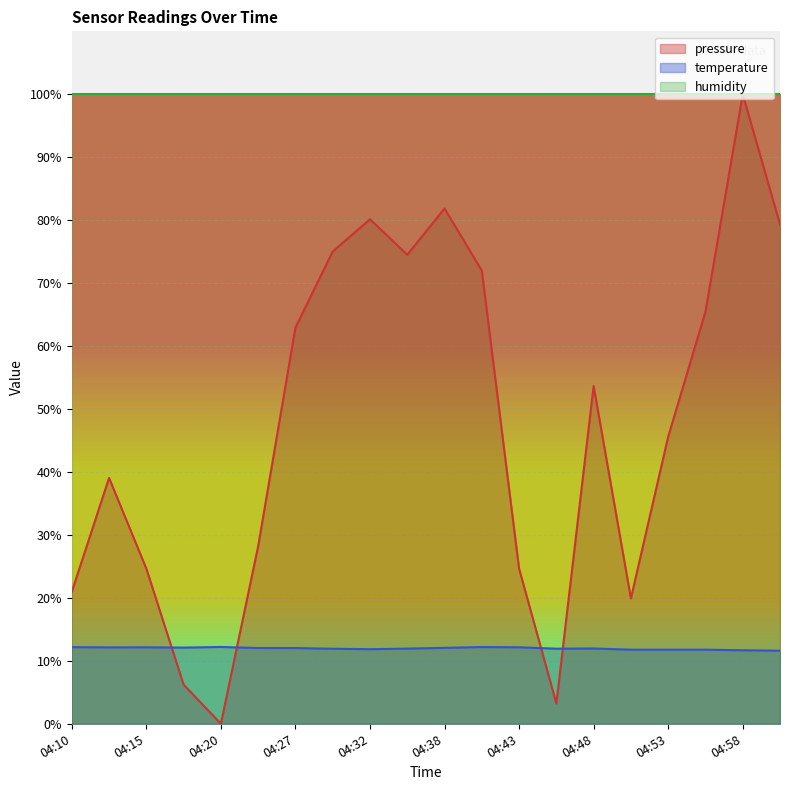

What is the sum of all temperature values?

239.4